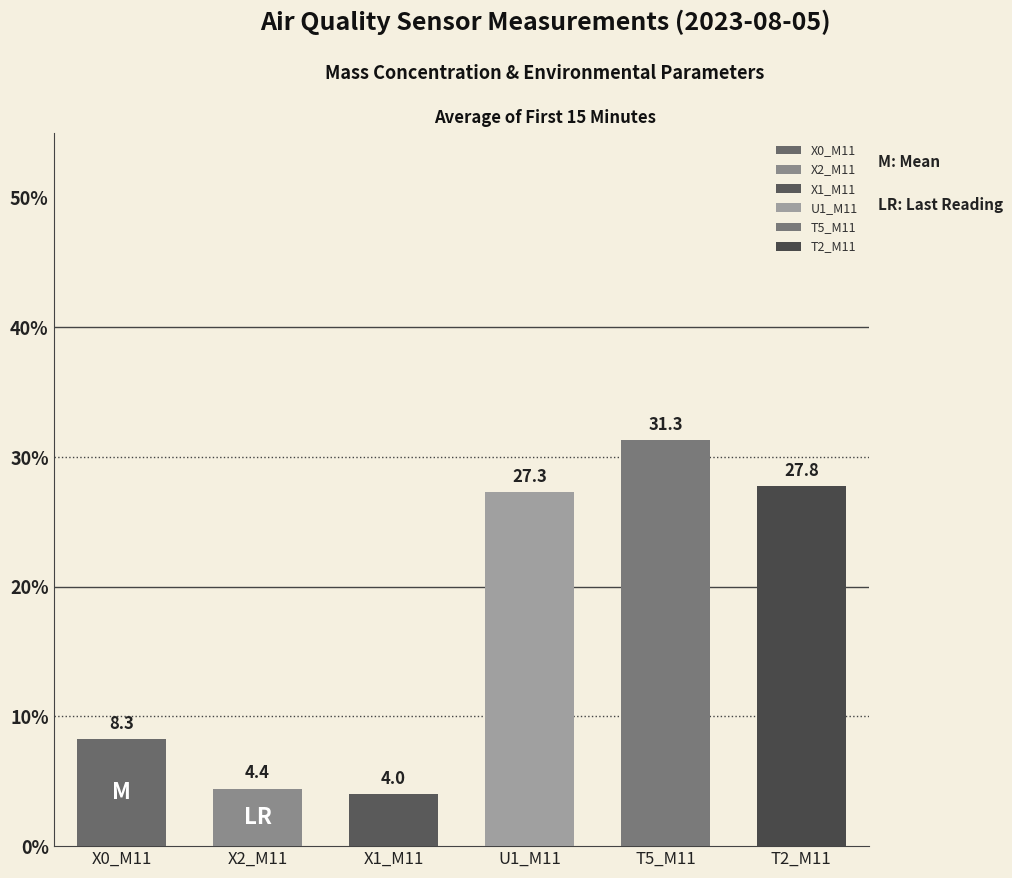

Reading left to right, extract all data points from this chart.

X0_M11=8.3	X2_M11=4.4	X1_M11=4.0	U1_M11=27.3	T5_M11=31.3	T2_M11=27.8